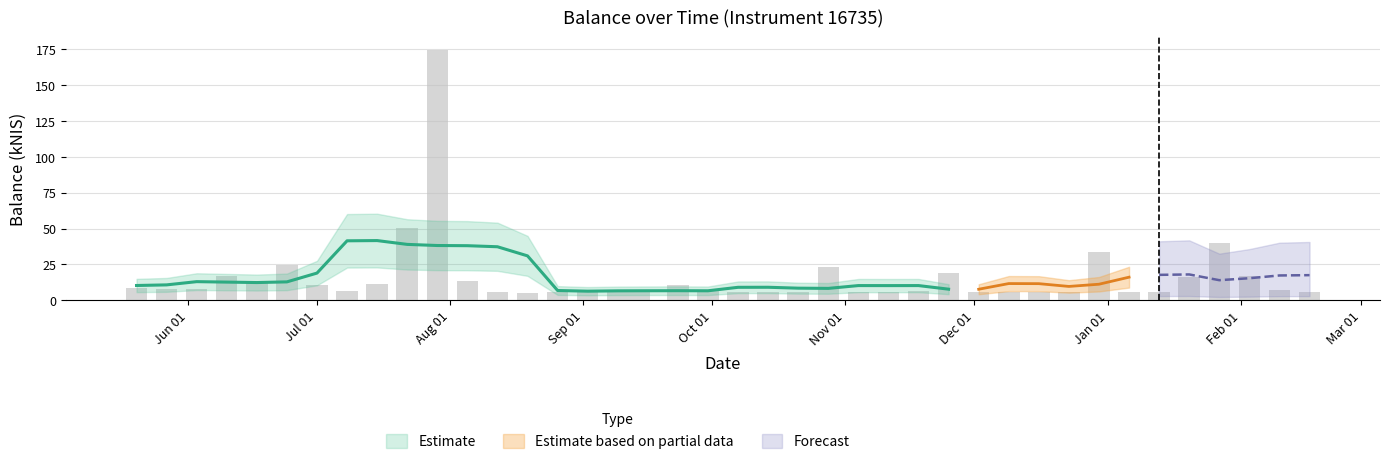

What is the difference between the values at 2021-06-24 and 2021-10-21?

18.7